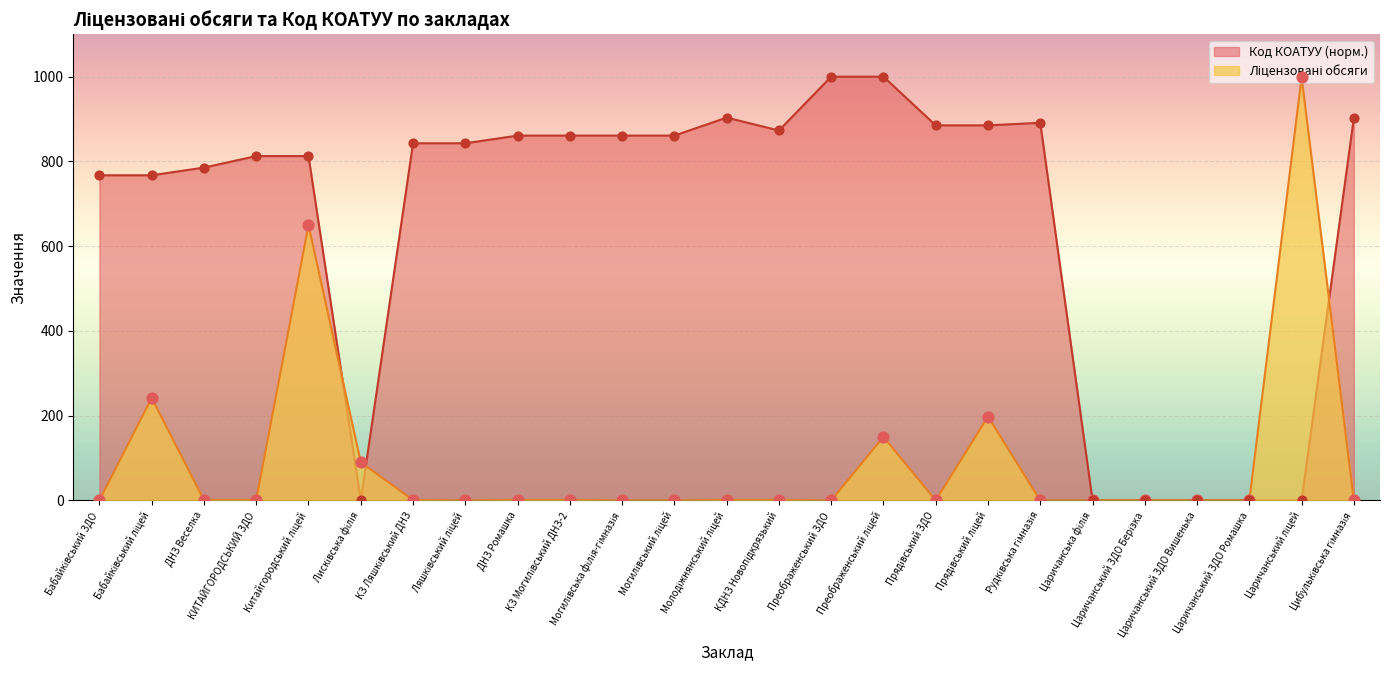

Which series has the largest Y range (max minus min)?

Код КОАТУУ